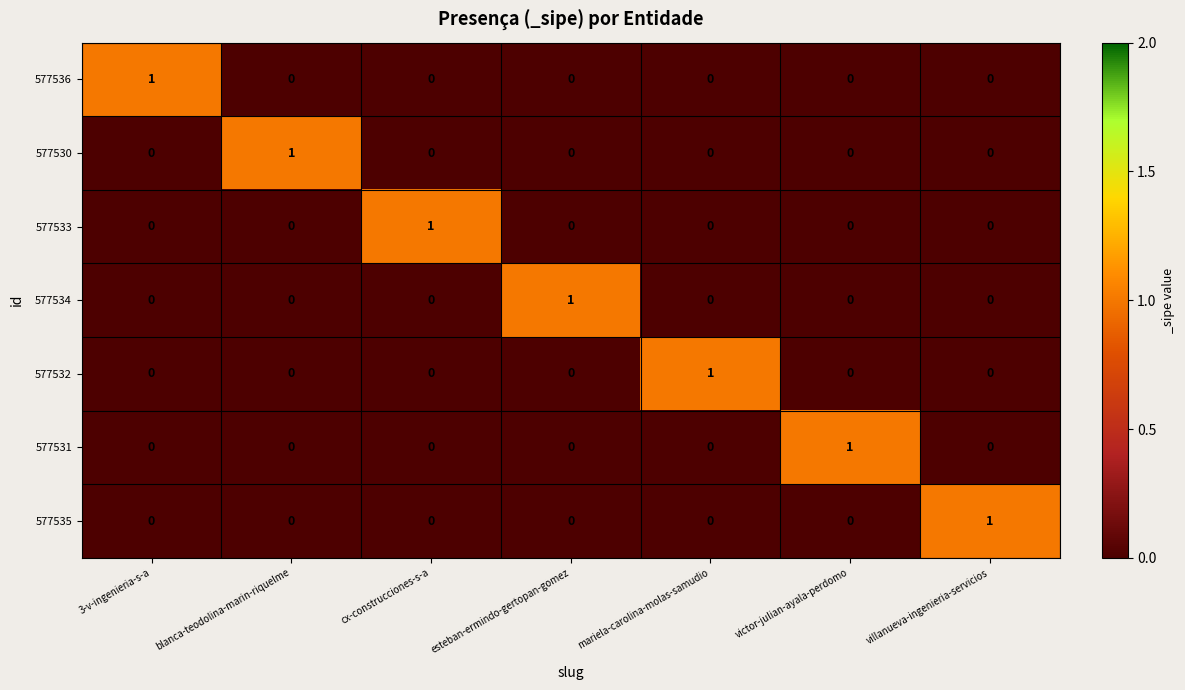

At which label does 577532 reach its peak?

mariela-carolina-molas-samudio